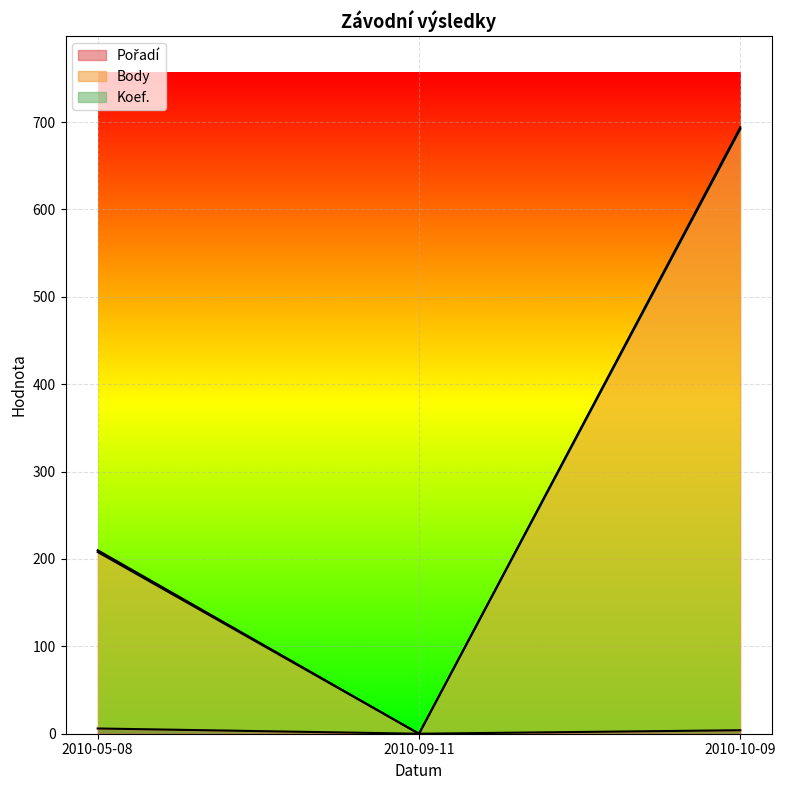

What is the sum of all Body values?

900